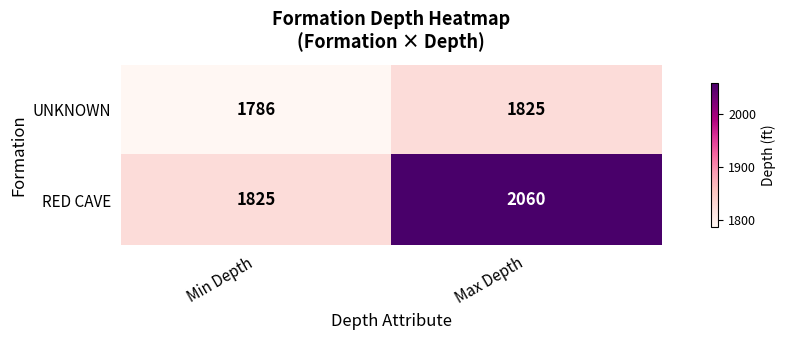

What is the maximum value shown in the chart?

2060